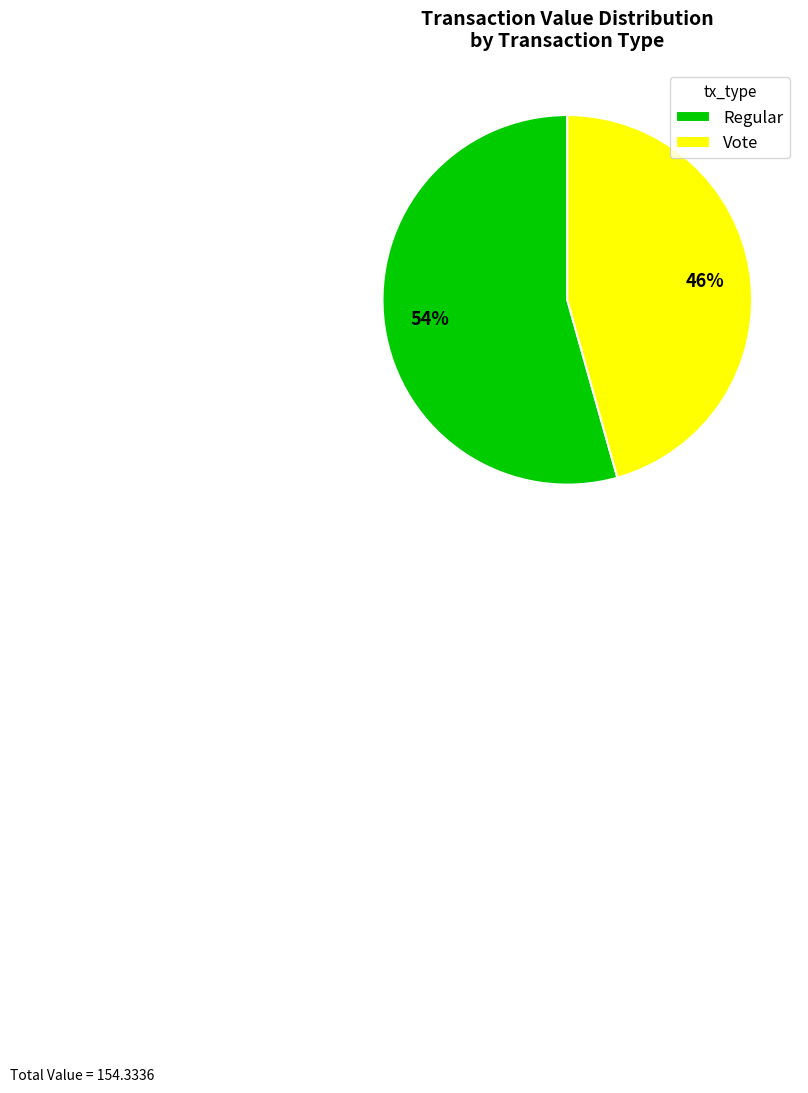

Is it true that Vote is 46% of the pie?

True